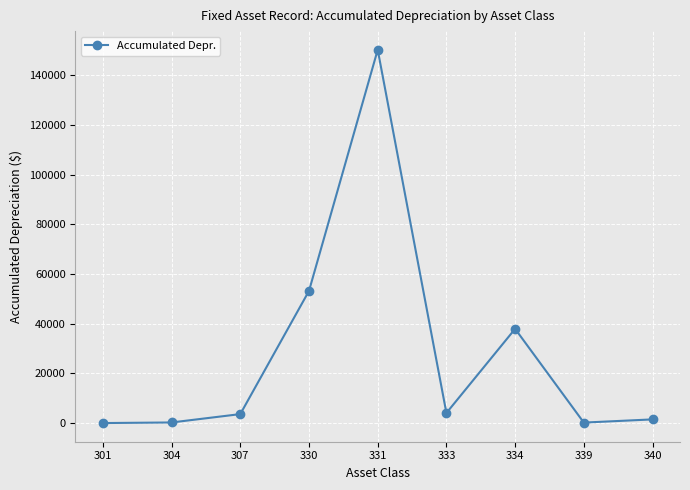

What is the greatest value displayed?

150322.6